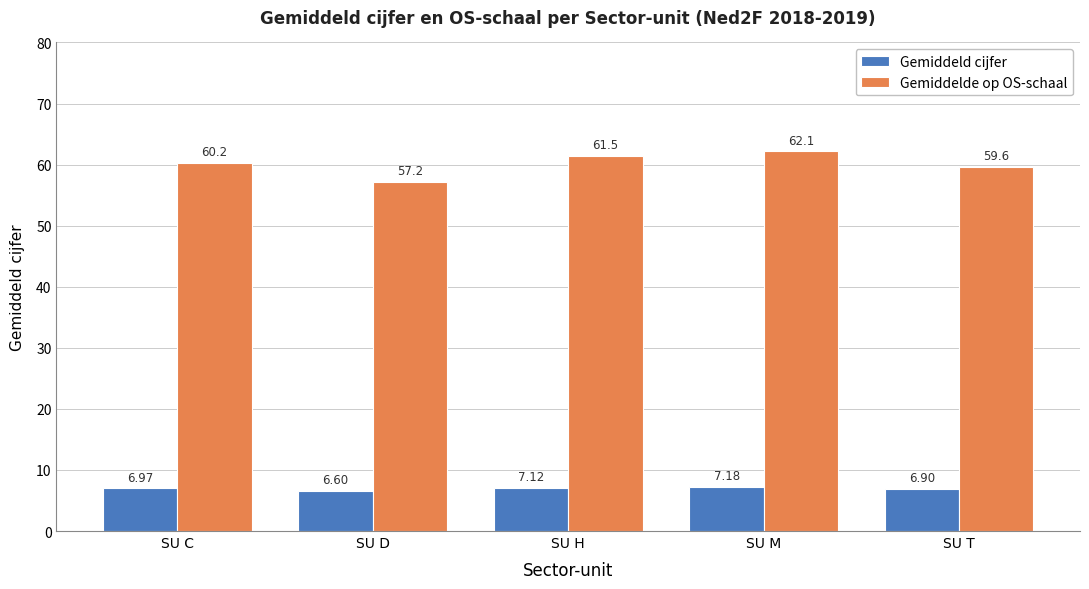

The value of Gemiddelde op OS-schaal at SU D is 57.2. True or false?

True